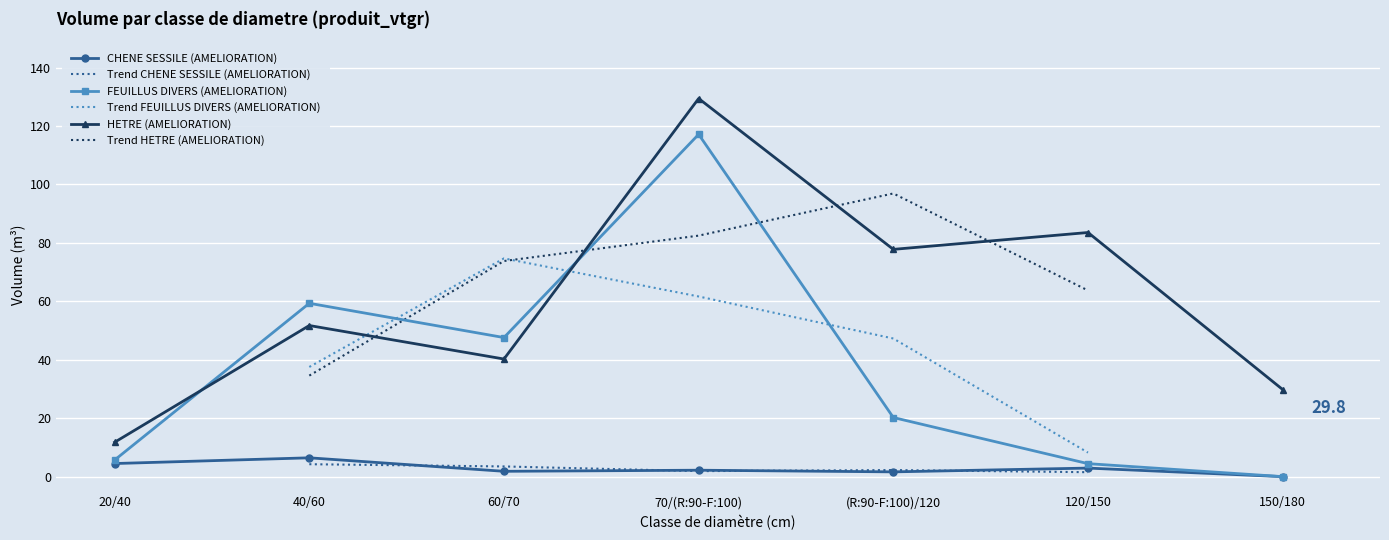

What are all the series names shown in the legend?

CHENE SESSILE (AMELIORATION), FEUILLUS DIVERS (AMELIORATION), HETRE (AMELIORATION)